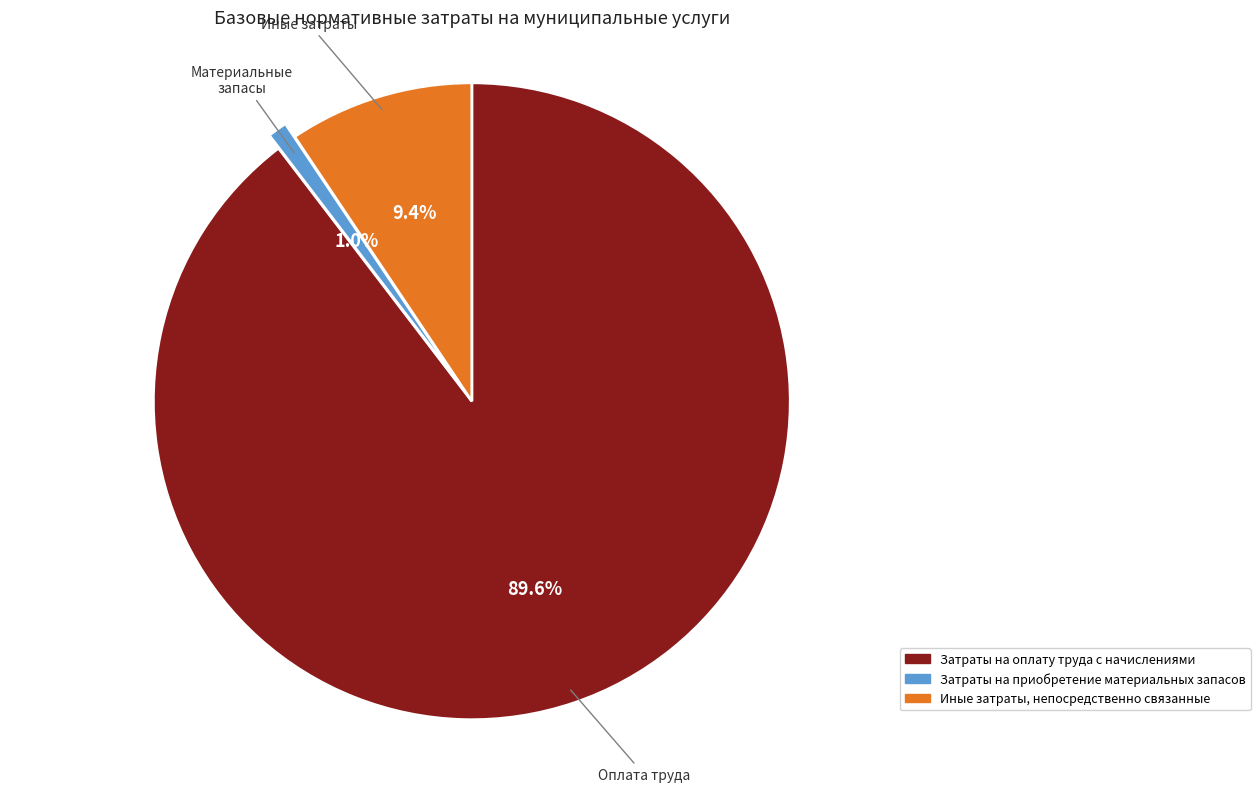

Between Затраты на приобретение материальных запасов and Затраты на оплату труда с начислениями, which is larger?

Затраты на оплату труда с начислениями